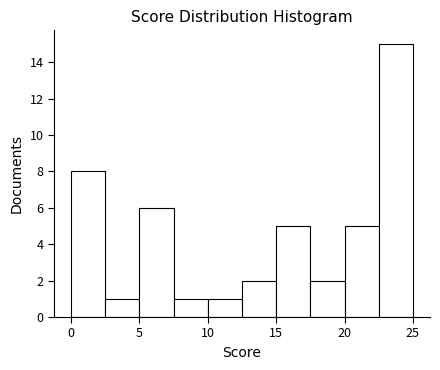

Reading left to right, list every bar in this chart as the range it spans on the x-axis followed by its height. The values are not printed on the chart, so give them approximately, as read against the axis.

0.0 to 2.5: 8
2.5 to 5.0: 1
5.0 to 7.5: 6
7.5 to 10.0: 1
10.0 to 12.5: 1
12.5 to 15.0: 2
15.0 to 17.5: 5
17.5 to 20.0: 2
20.0 to 22.5: 5
22.5 to 25.0: 15